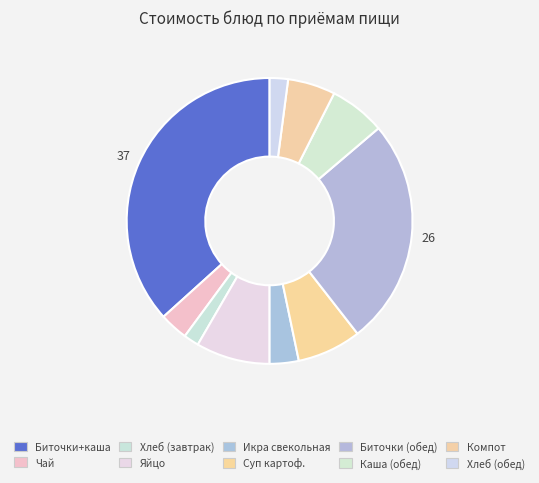

Count the number of slices in the pie.

10